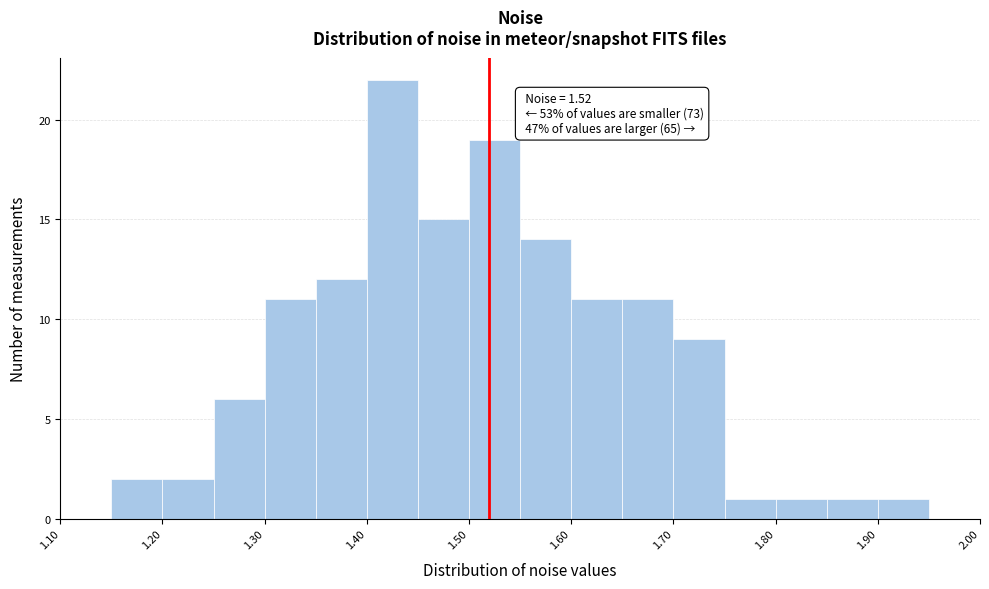

Over which range of the x-axis is the bar tallest?

1.40 to 1.45